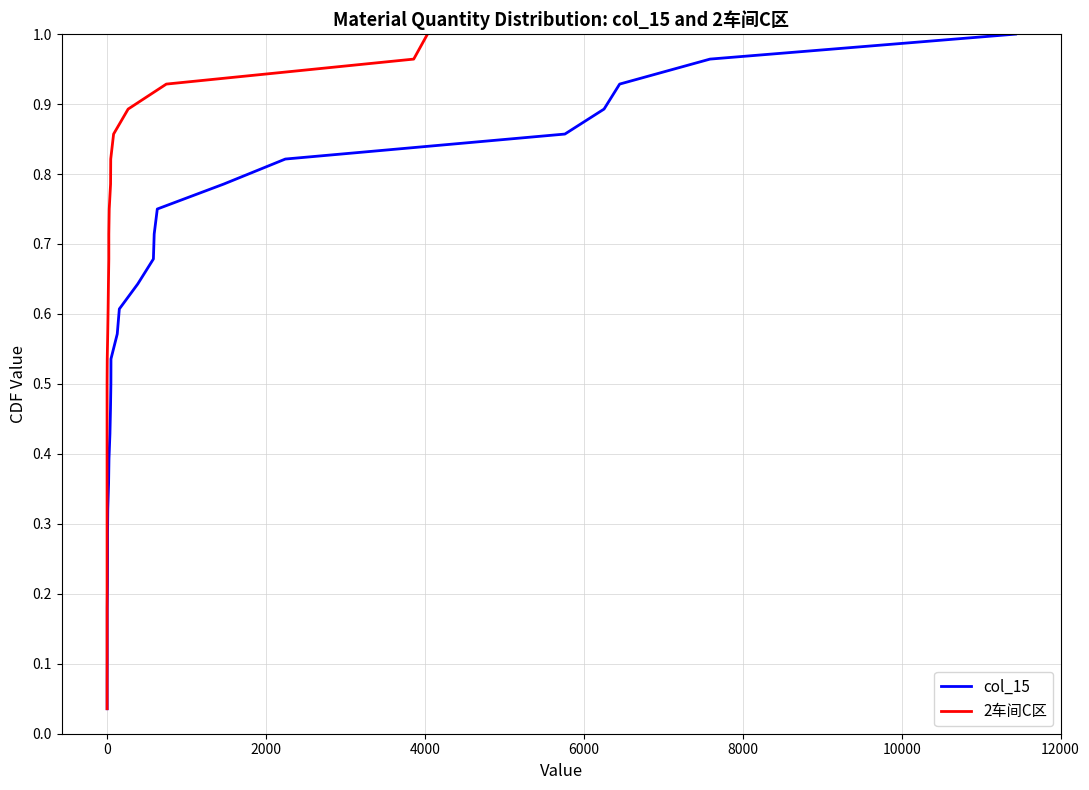

Reading left to right, what are all the values shown in this chart?

col_15: 0.0	0.1	0.1	0.1	0.2	0.2	0.2	0.3	0.3	0.4	0.4	0.4	0.5	0.5	0.5	0.6	0.6	0.6	0.7	0.7	0.8	0.8	0.8	0.9	0.9	0.9	1.0	1.0
2车间C区: 0.0	0.1	0.1	0.1	0.2	0.2	0.2	0.3	0.3	0.4	0.4	0.4	0.5	0.5	0.5	0.6	0.6	0.6	0.7	0.7	0.8	0.8	0.8	0.9	0.9	0.9	1.0	1.0